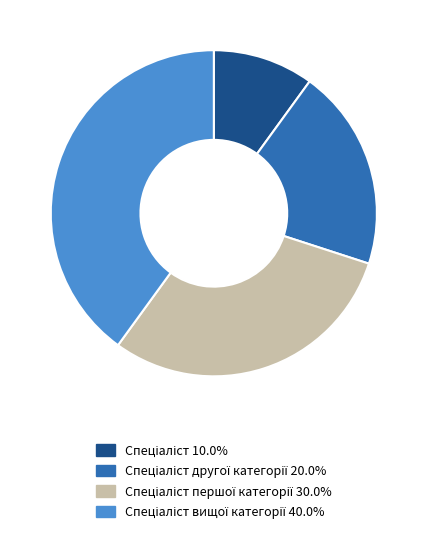

Does any single category account for the majority?

No